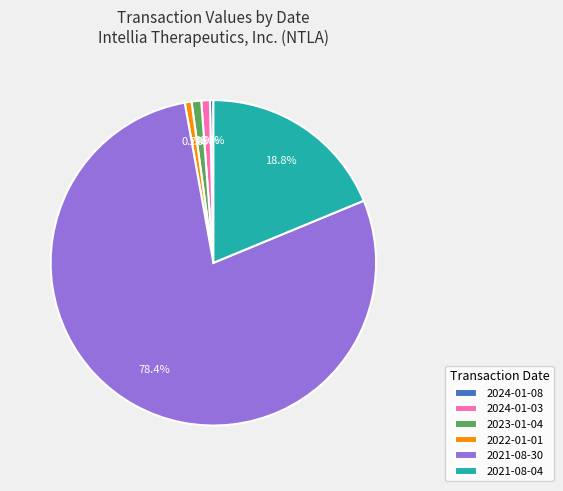

Between 2021-08-04 and 2022-01-01, which is larger?

2021-08-04